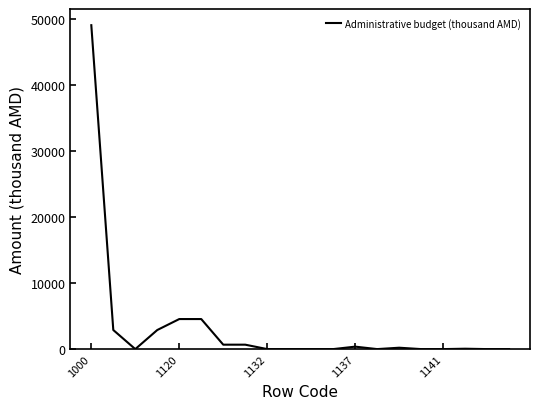

What is the difference between the maximum and minimum values?

49040.3